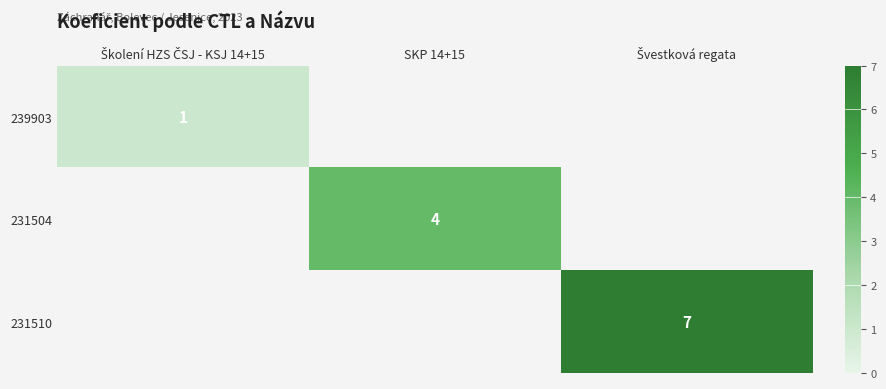

How many 231510 values are between 0 and 7?

3